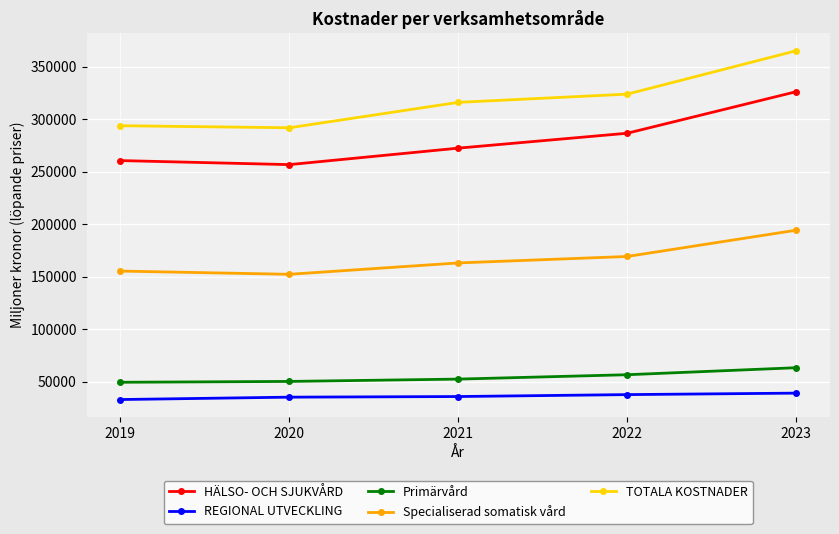

How many categories are shown in the chart?

5